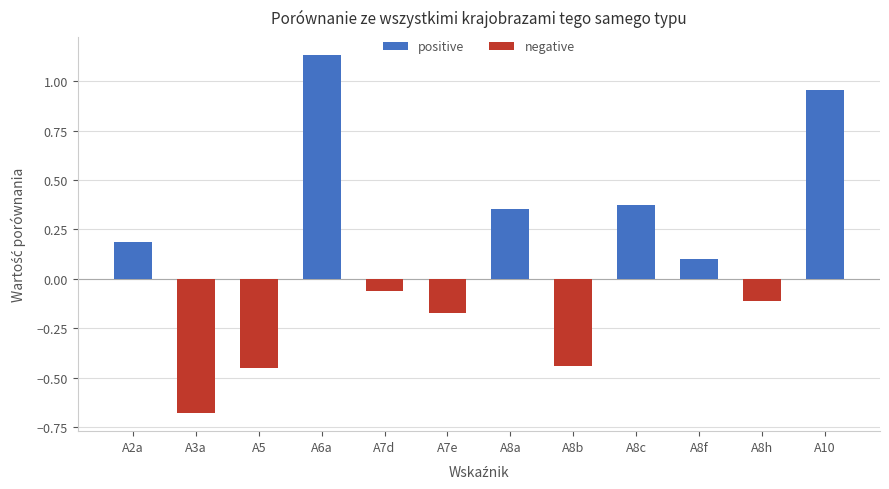

Is the value of negative at A2a greater than the value of positive at A2a?

No